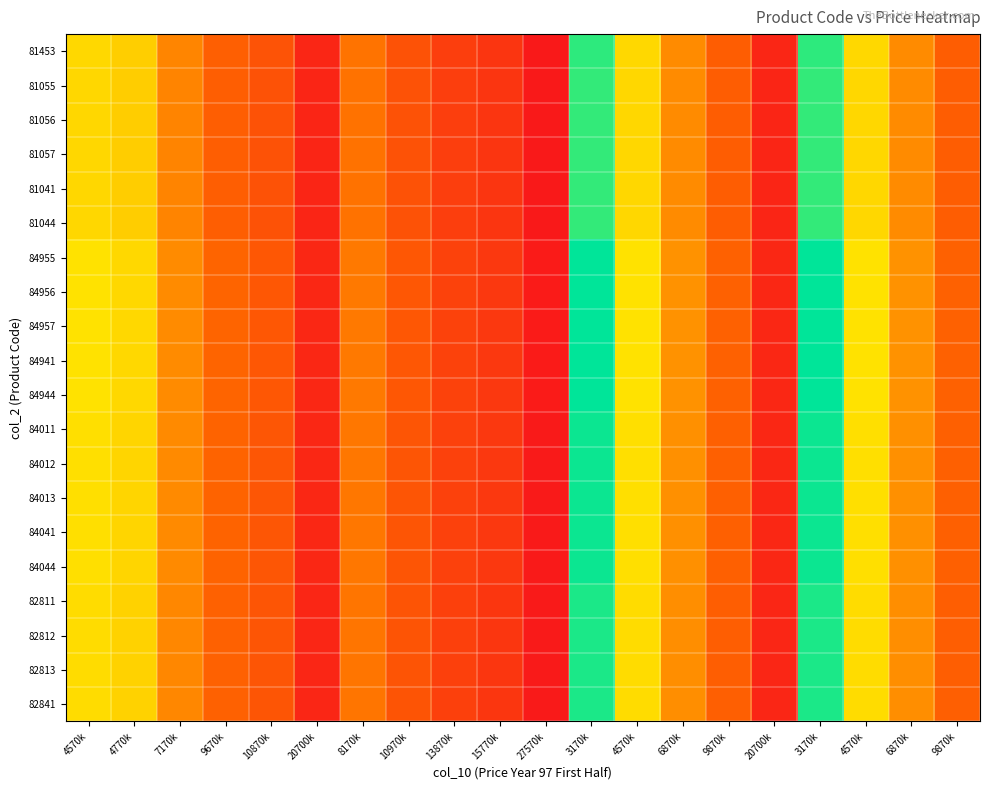

Reading left to right, what are all the values shown in this chart?

81453: 4570k=0.6	4770k=0.6	7170k=0.4	9670k=0.2	10870k=0.2	20700k=0.0	8170k=0.3	10970k=0.2	13870k=0.1	15770k=0.1	27570k=0.0	3170k=1.0	4570k=0.6	6870k=0.4	9870k=0.2	20700k=0.0	3170k=1.0	4570k=0.6	6870k=0.4	9870k=0.2
81055: 4570k=0.6	4770k=0.6	7170k=0.4	9670k=0.2	10870k=0.2	20700k=0.0	8170k=0.3	10970k=0.2	13870k=0.1	15770k=0.1	27570k=0.0	3170k=0.9	4570k=0.6	6870k=0.4	9870k=0.2	20700k=0.0	3170k=0.9	4570k=0.6	6870k=0.4	9870k=0.2
81056: 4570k=0.6	4770k=0.6	7170k=0.4	9670k=0.2	10870k=0.2	20700k=0.0	8170k=0.3	10970k=0.2	13870k=0.1	15770k=0.1	27570k=0.0	3170k=0.9	4570k=0.6	6870k=0.4	9870k=0.2	20700k=0.0	3170k=0.9	4570k=0.6	6870k=0.4	9870k=0.2
81057: 4570k=0.6	4770k=0.6	7170k=0.4	9670k=0.2	10870k=0.2	20700k=0.0	8170k=0.3	10970k=0.2	13870k=0.1	15770k=0.1	27570k=0.0	3170k=0.9	4570k=0.6	6870k=0.4	9870k=0.2	20700k=0.0	3170k=0.9	4570k=0.6	6870k=0.4	9870k=0.2
81041: 4570k=0.6	4770k=0.6	7170k=0.4	9670k=0.2	10870k=0.2	20700k=0.0	8170k=0.3	10970k=0.2	13870k=0.1	15770k=0.1	27570k=0.0	3170k=0.9	4570k=0.6	6870k=0.4	9870k=0.2	20700k=0.0	3170k=0.9	4570k=0.6	6870k=0.4	9870k=0.2
81044: 4570k=0.6	4770k=0.6	7170k=0.4	9670k=0.2	10870k=0.2	20700k=0.0	8170k=0.3	10970k=0.2	13870k=0.1	15770k=0.1	27570k=0.0	3170k=0.9	4570k=0.6	6870k=0.4	9870k=0.2	20700k=0.0	3170k=0.9	4570k=0.6	6870k=0.4	9870k=0.2
84955: 4570k=0.7	4770k=0.6	7170k=0.4	9670k=0.2	10870k=0.2	20700k=0.0	8170k=0.3	10970k=0.2	13870k=0.1	15770k=0.1	27570k=0.0	3170k=1.0	4570k=0.7	6870k=0.4	9870k=0.2	20700k=0.0	3170k=1.0	4570k=0.7	6870k=0.4	9870k=0.2
84956: 4570k=0.7	4770k=0.6	7170k=0.4	9670k=0.2	10870k=0.2	20700k=0.0	8170k=0.3	10970k=0.2	13870k=0.1	15770k=0.1	27570k=0.0	3170k=1.0	4570k=0.7	6870k=0.4	9870k=0.2	20700k=0.0	3170k=1.0	4570k=0.7	6870k=0.4	9870k=0.2
84957: 4570k=0.7	4770k=0.6	7170k=0.4	9670k=0.2	10870k=0.2	20700k=0.0	8170k=0.3	10970k=0.2	13870k=0.1	15770k=0.1	27570k=0.0	3170k=1.0	4570k=0.7	6870k=0.4	9870k=0.2	20700k=0.0	3170k=1.0	4570k=0.7	6870k=0.4	9870k=0.2
84941: 4570k=0.7	4770k=0.6	7170k=0.4	9670k=0.2	10870k=0.2	20700k=0.0	8170k=0.3	10970k=0.2	13870k=0.1	15770k=0.1	27570k=0.0	3170k=1.0	4570k=0.7	6870k=0.4	9870k=0.2	20700k=0.0	3170k=1.0	4570k=0.7	6870k=0.4	9870k=0.2
84944: 4570k=0.7	4770k=0.6	7170k=0.4	9670k=0.2	10870k=0.2	20700k=0.0	8170k=0.3	10970k=0.2	13870k=0.1	15770k=0.1	27570k=0.0	3170k=1.0	4570k=0.7	6870k=0.4	9870k=0.2	20700k=0.0	3170k=1.0	4570k=0.7	6870k=0.4	9870k=0.2
84011: 4570k=0.6	4770k=0.6	7170k=0.4	9670k=0.2	10870k=0.2	20700k=0.0	8170k=0.3	10970k=0.2	13870k=0.1	15770k=0.1	27570k=0.0	3170k=1.0	4570k=0.6	6870k=0.4	9870k=0.2	20700k=0.0	3170k=1.0	4570k=0.6	6870k=0.4	9870k=0.2
84012: 4570k=0.6	4770k=0.6	7170k=0.4	9670k=0.2	10870k=0.2	20700k=0.0	8170k=0.3	10970k=0.2	13870k=0.1	15770k=0.1	27570k=0.0	3170k=1.0	4570k=0.6	6870k=0.4	9870k=0.2	20700k=0.0	3170k=1.0	4570k=0.6	6870k=0.4	9870k=0.2
84013: 4570k=0.6	4770k=0.6	7170k=0.4	9670k=0.2	10870k=0.2	20700k=0.0	8170k=0.3	10970k=0.2	13870k=0.1	15770k=0.1	27570k=0.0	3170k=1.0	4570k=0.6	6870k=0.4	9870k=0.2	20700k=0.0	3170k=1.0	4570k=0.6	6870k=0.4	9870k=0.2
84041: 4570k=0.6	4770k=0.6	7170k=0.4	9670k=0.2	10870k=0.2	20700k=0.0	8170k=0.3	10970k=0.2	13870k=0.1	15770k=0.1	27570k=0.0	3170k=1.0	4570k=0.6	6870k=0.4	9870k=0.2	20700k=0.0	3170k=1.0	4570k=0.6	6870k=0.4	9870k=0.2
84044: 4570k=0.6	4770k=0.6	7170k=0.4	9670k=0.2	10870k=0.2	20700k=0.0	8170k=0.3	10970k=0.2	13870k=0.1	15770k=0.1	27570k=0.0	3170k=1.0	4570k=0.6	6870k=0.4	9870k=0.2	20700k=0.0	3170k=1.0	4570k=0.6	6870k=0.4	9870k=0.2
82811: 4570k=0.6	4770k=0.6	7170k=0.4	9670k=0.2	10870k=0.2	20700k=0.0	8170k=0.3	10970k=0.2	13870k=0.1	15770k=0.1	27570k=0.0	3170k=1.0	4570k=0.6	6870k=0.4	9870k=0.2	20700k=0.0	3170k=1.0	4570k=0.6	6870k=0.4	9870k=0.2
82812: 4570k=0.6	4770k=0.6	7170k=0.4	9670k=0.2	10870k=0.2	20700k=0.0	8170k=0.3	10970k=0.2	13870k=0.1	15770k=0.1	27570k=0.0	3170k=1.0	4570k=0.6	6870k=0.4	9870k=0.2	20700k=0.0	3170k=1.0	4570k=0.6	6870k=0.4	9870k=0.2
82813: 4570k=0.6	4770k=0.6	7170k=0.4	9670k=0.2	10870k=0.2	20700k=0.0	8170k=0.3	10970k=0.2	13870k=0.1	15770k=0.1	27570k=0.0	3170k=1.0	4570k=0.6	6870k=0.4	9870k=0.2	20700k=0.0	3170k=1.0	4570k=0.6	6870k=0.4	9870k=0.2
82841: 4570k=0.6	4770k=0.6	7170k=0.4	9670k=0.2	10870k=0.2	20700k=0.0	8170k=0.3	10970k=0.2	13870k=0.1	15770k=0.1	27570k=0.0	3170k=1.0	4570k=0.6	6870k=0.4	9870k=0.2	20700k=0.0	3170k=1.0	4570k=0.6	6870k=0.4	9870k=0.2